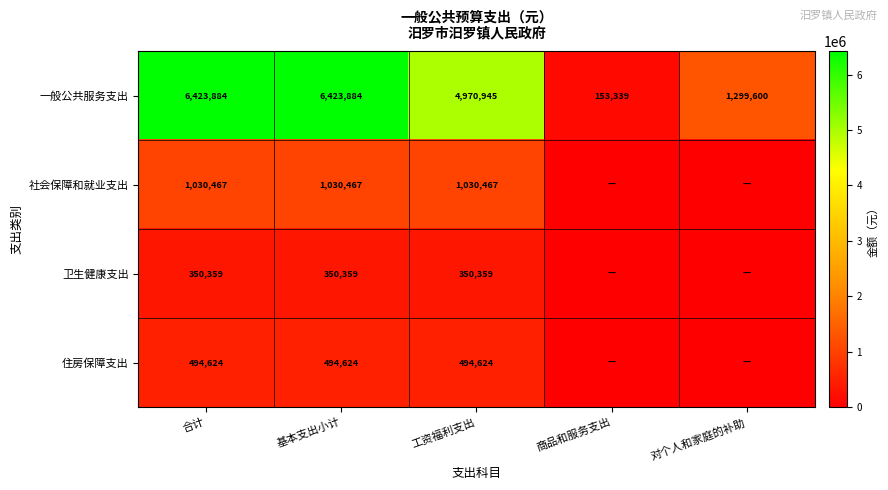

How many values in the 一般公共服务支出 series are below 4970945?

2